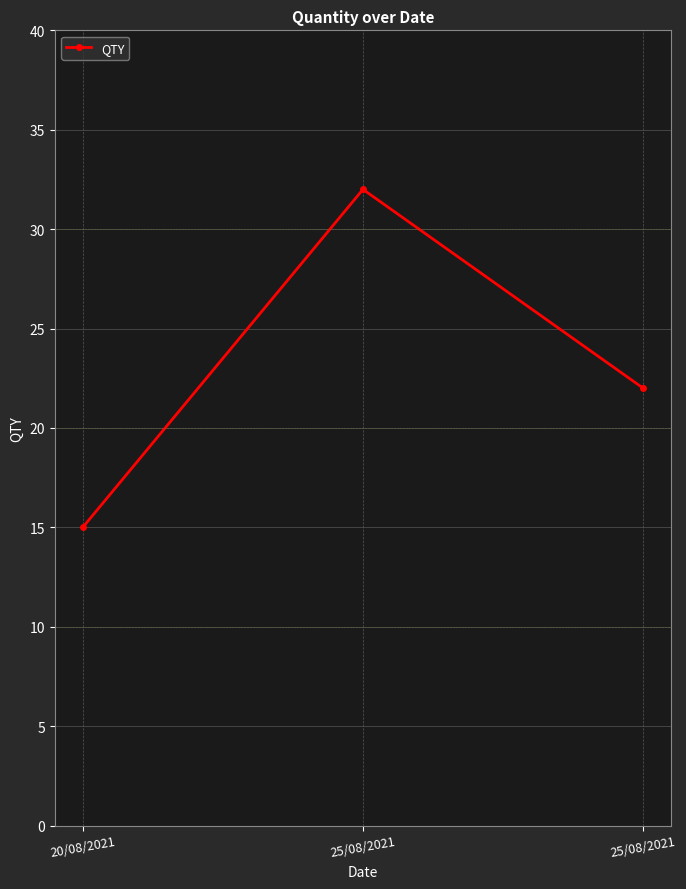

Is this an area chart (filled region under the line)?

No